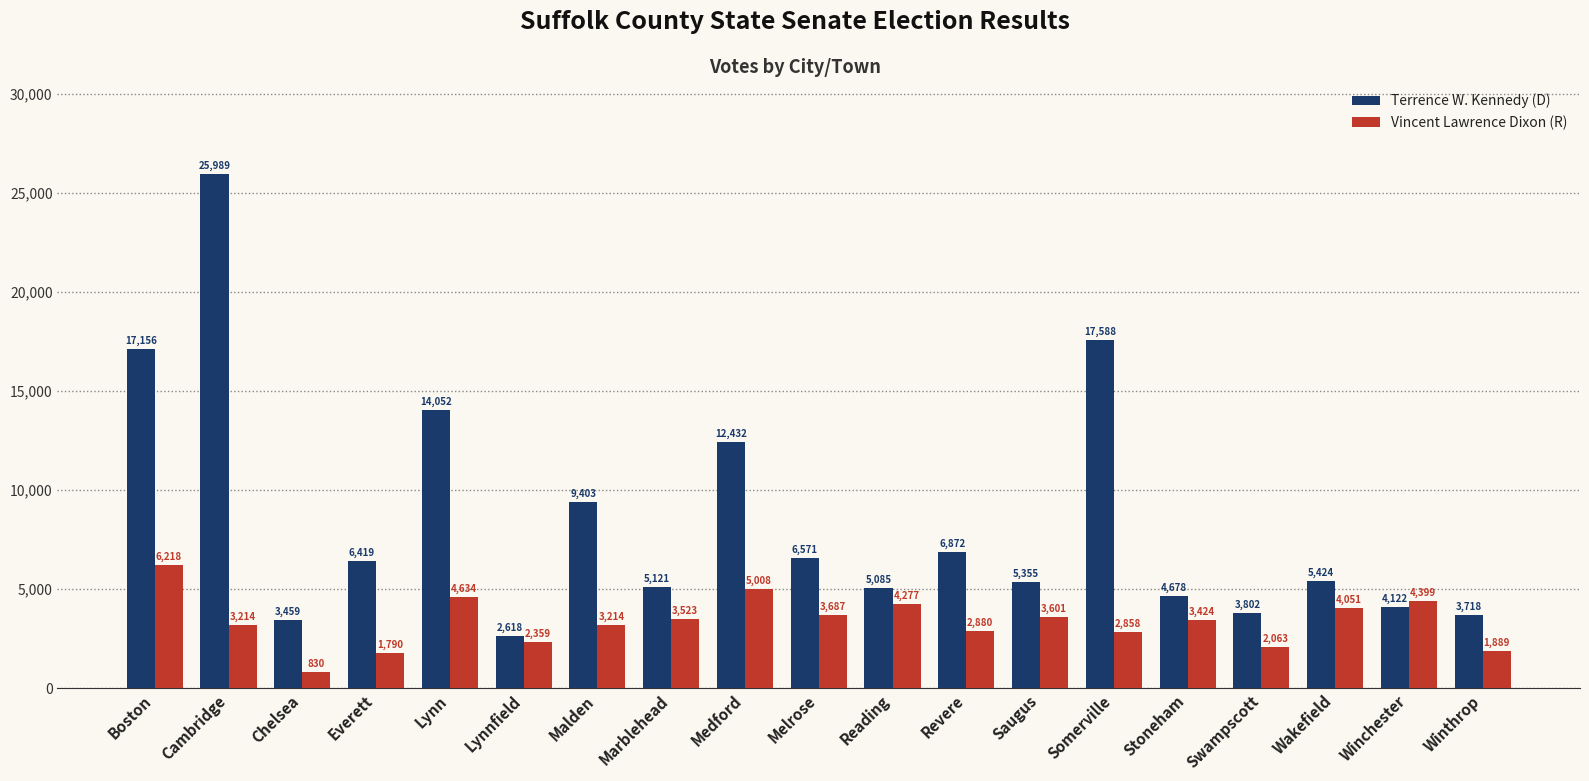

True or false: Terrence W. Kennedy (D) has a value of 12432 at Medford.

True